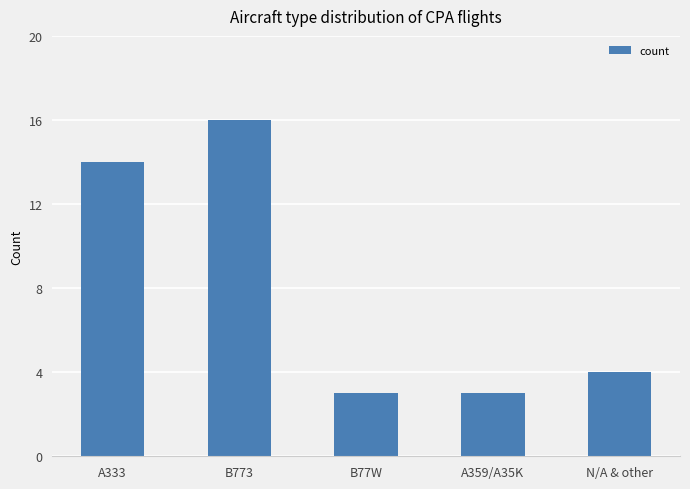

What is the average value?

8